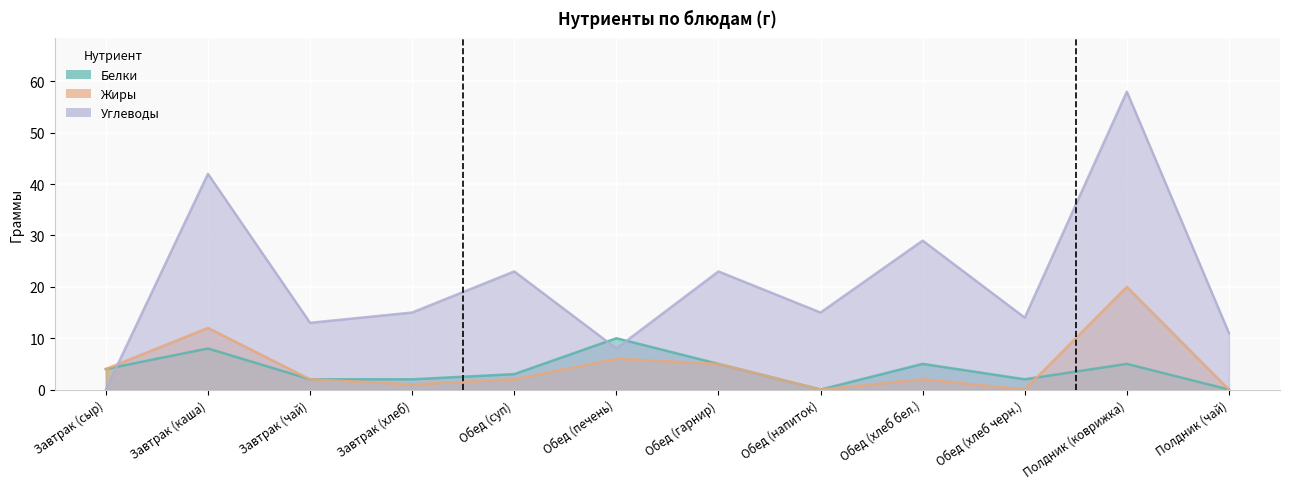

List the series in order of their peak value, highest first.

Углеводы, Жиры, Белки